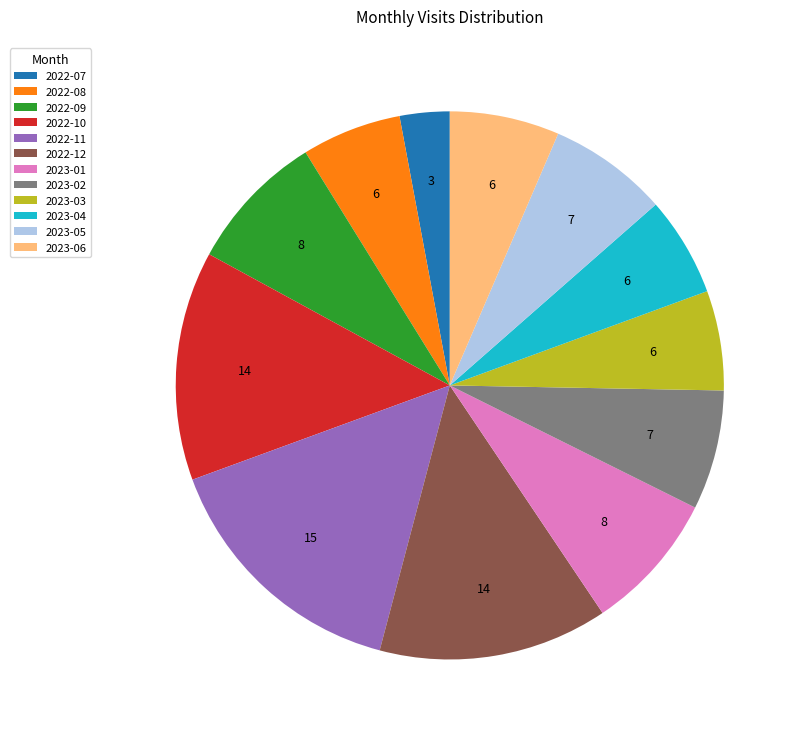

Which slice is the smallest?

2022-07